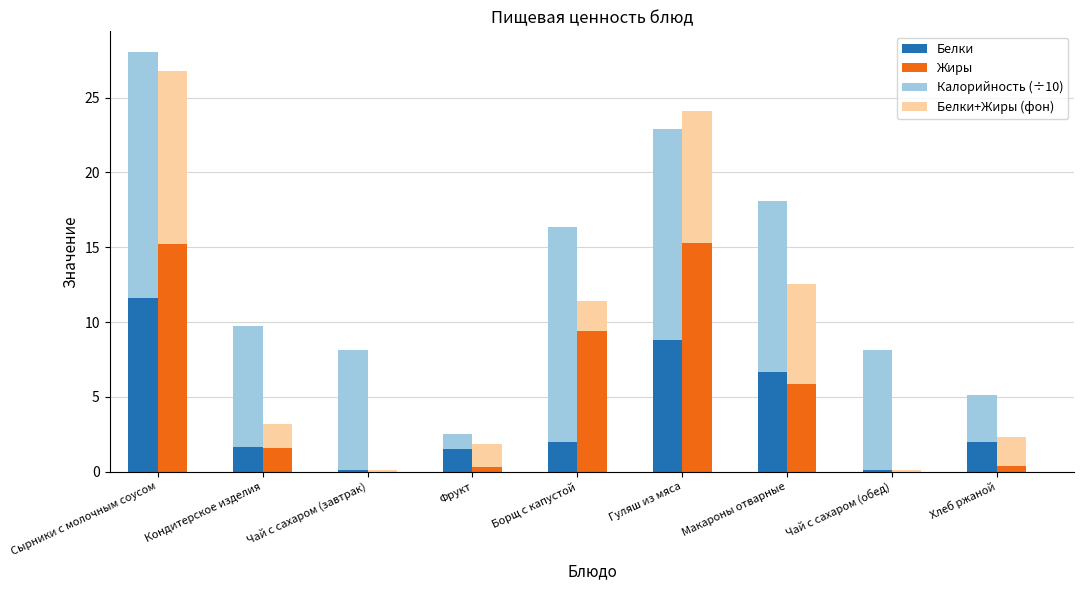

What is the label of the 7th bar from the right?

Чай с сахаром (завтрак)